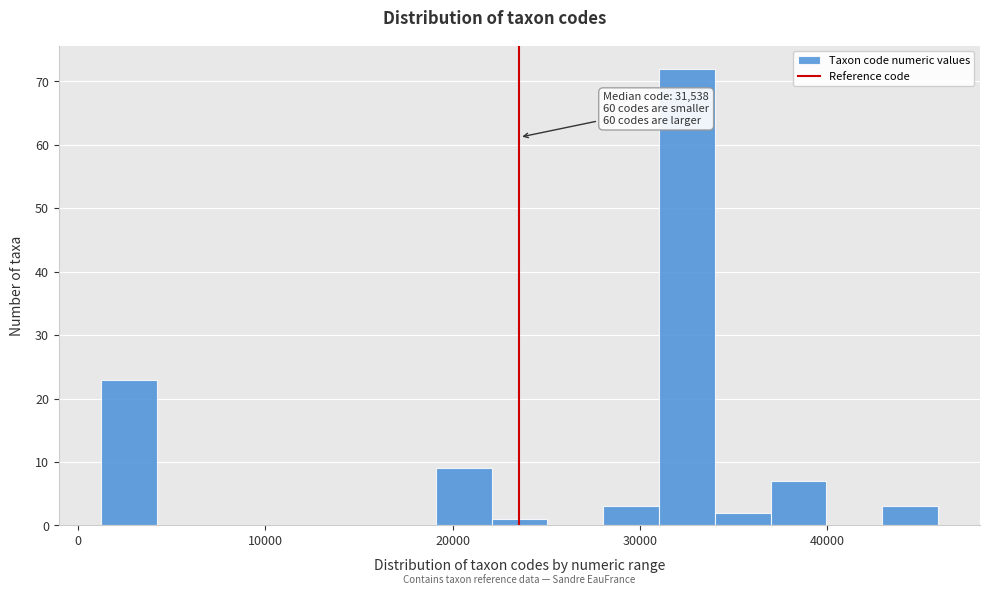

Read against the x-axis, roughly where is the centre of the tallest bar?

33000